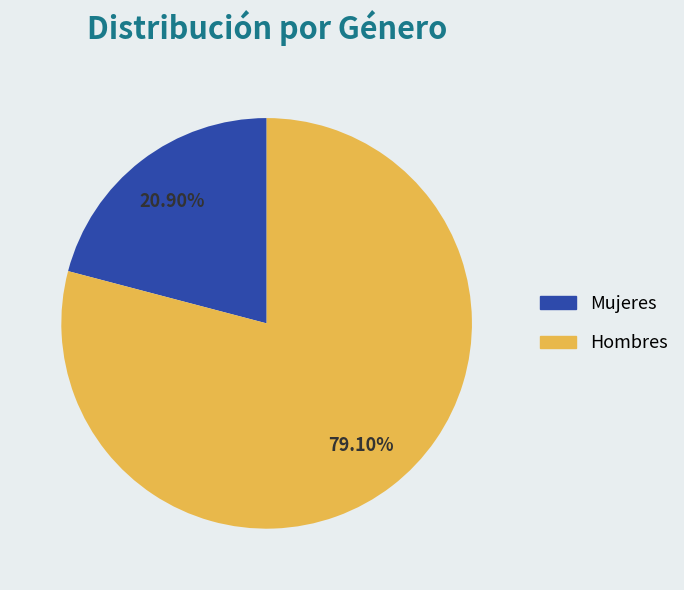

What is the smallest slice in the pie chart?

Mujeres